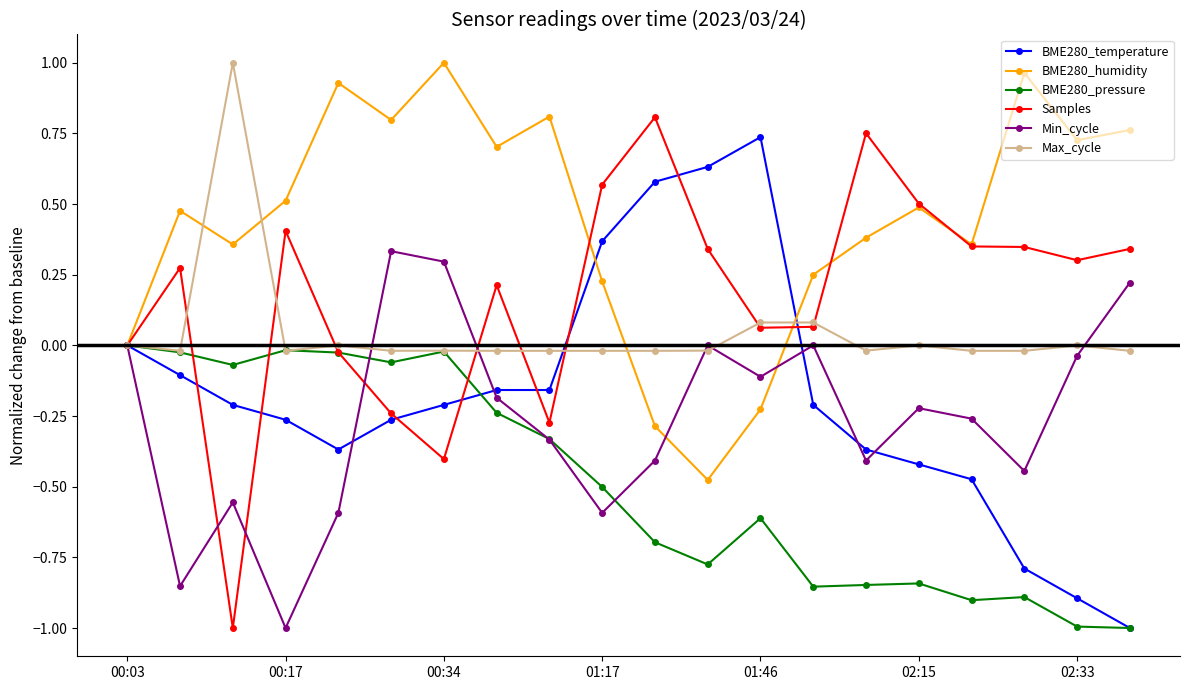

True or false: BME280_pressure and BME280_temperature cross at least once.

True